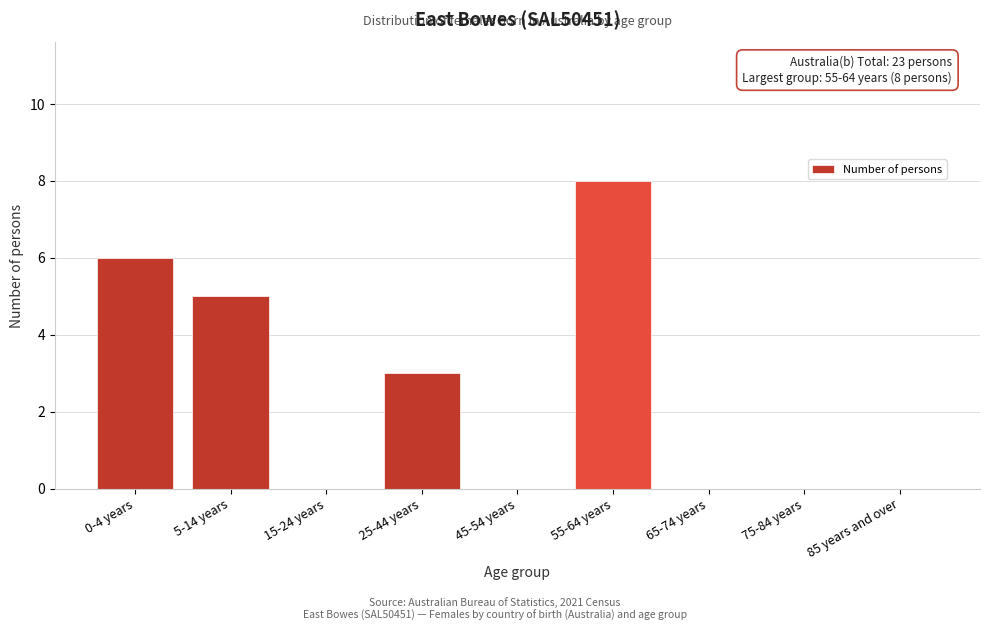

Reading left to right, list all the values displayed in this chart.

0-4 years=6	5-14 years=5	15-24 years=0	25-44 years=3	45-54 years=0	55-64 years=8	65-74 years=0	75-84 years=0	85 years and over=0